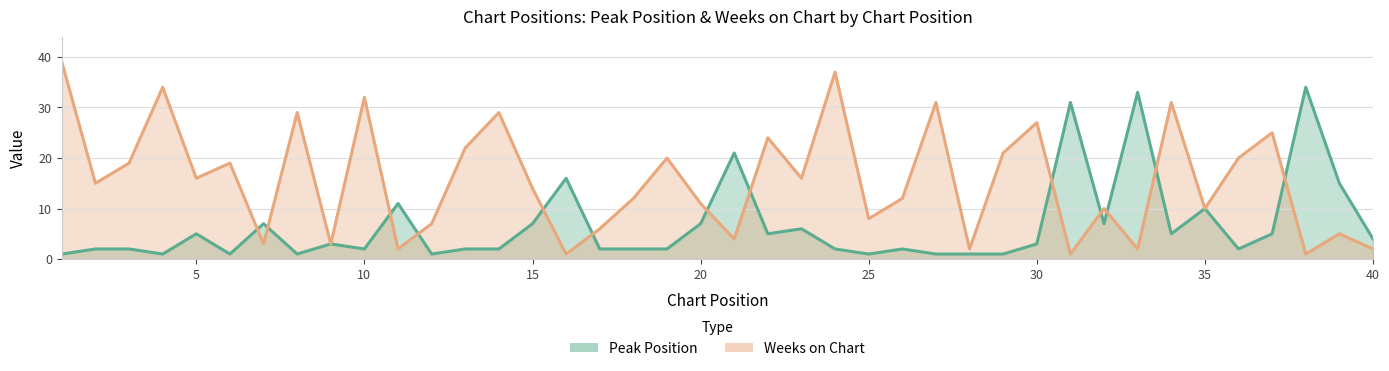

At which category is the sum across all series the highest?

1